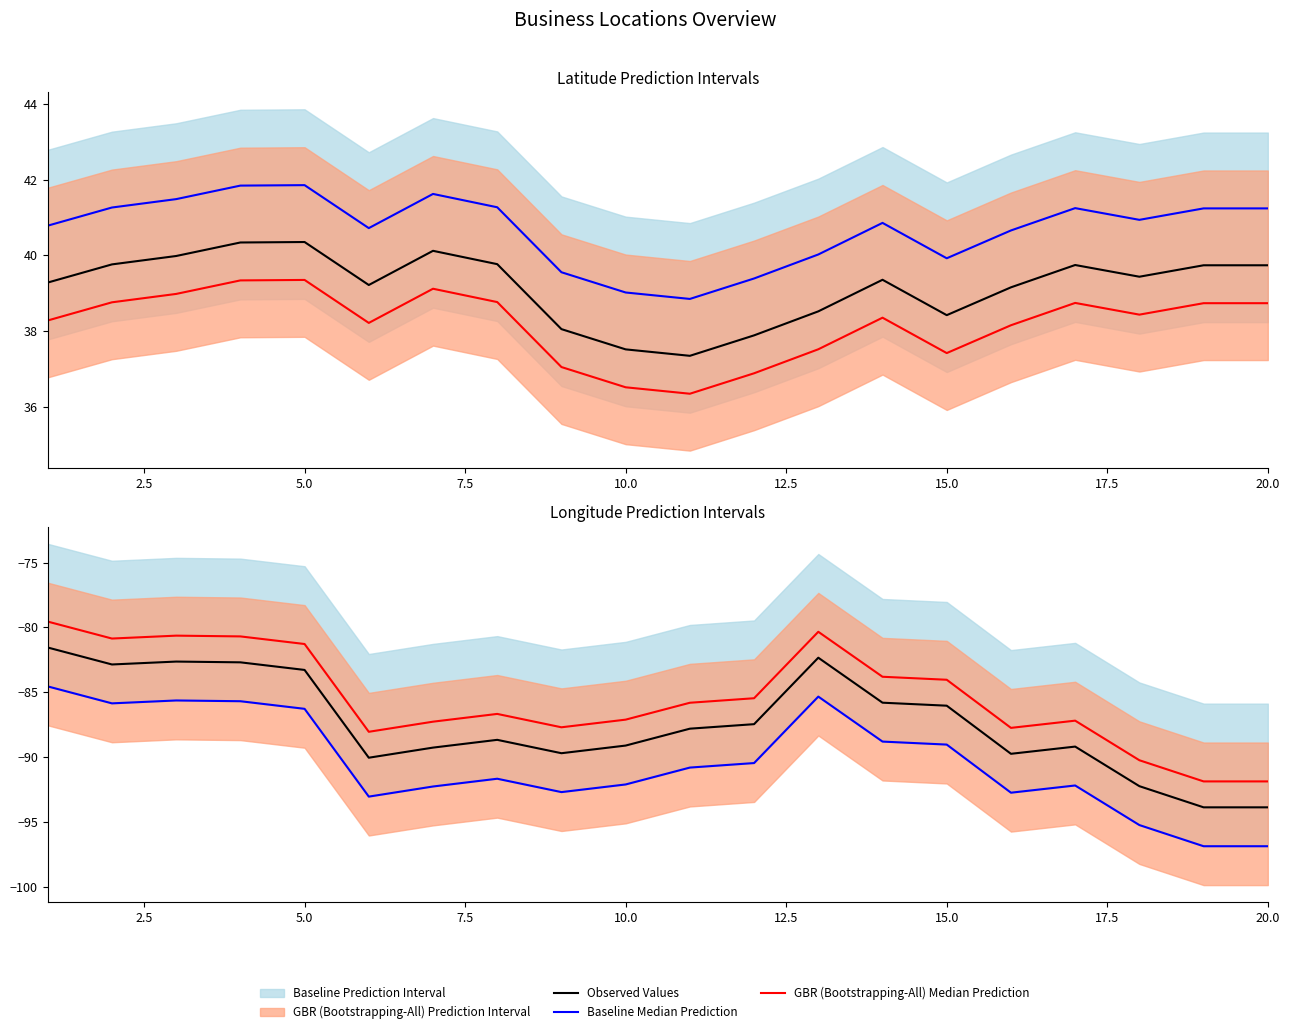

Count the number of categories in the chart.

20